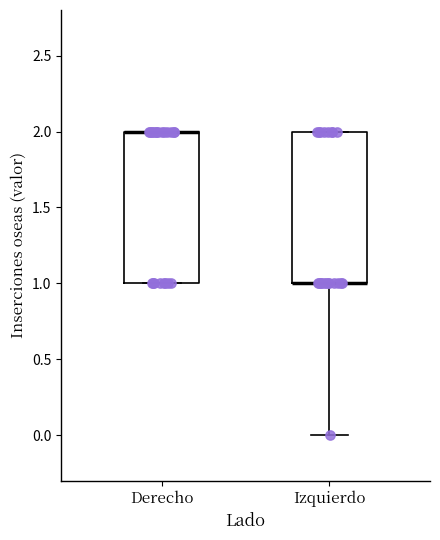

Reading left to right, read every box against the y-axis: the position of its median line, the range the box covers, and the ends of its whiskers. The values are not printed on the chart, so give them approximately, as read against the axis.

Derecho: median 2 (drawn on the box's upper edge), box 1 to 2, whiskers 1 to 2
Izquierdo: median 1 (drawn on the box's lower edge), box 1 to 2, whiskers 0 to 2